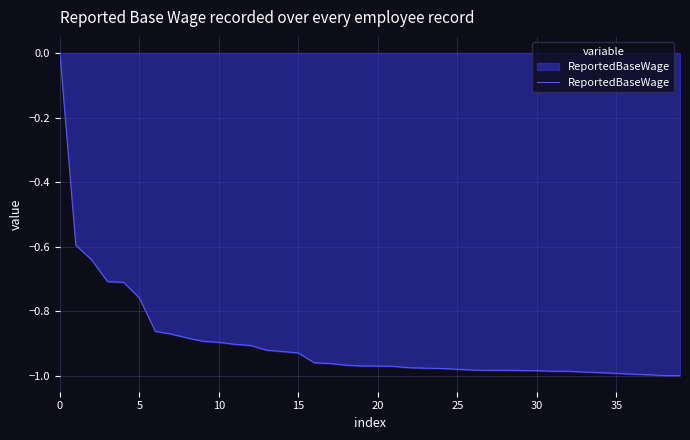

True or false: the data has more than 2 interior local peaks.

False